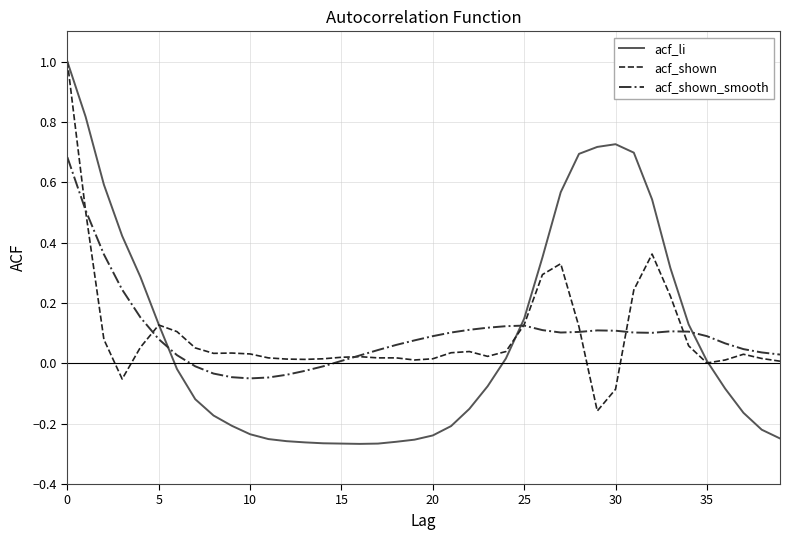

How many lines are shown in the chart?

3